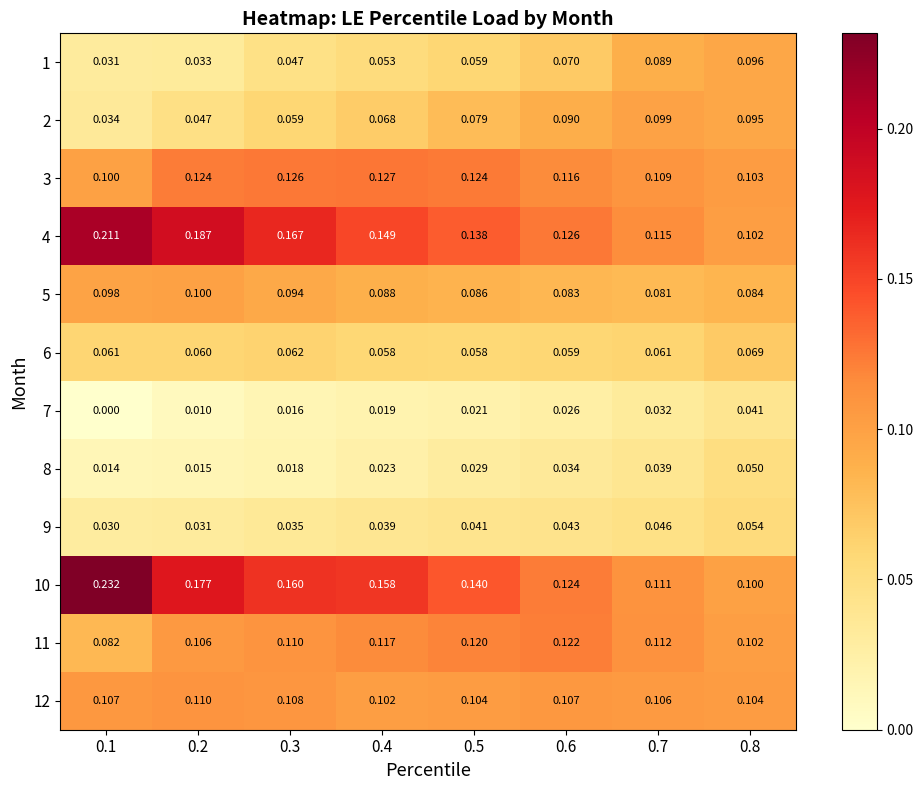

Is the value of 7 at 0.8 greater than the value of 10 at 0.1?

No